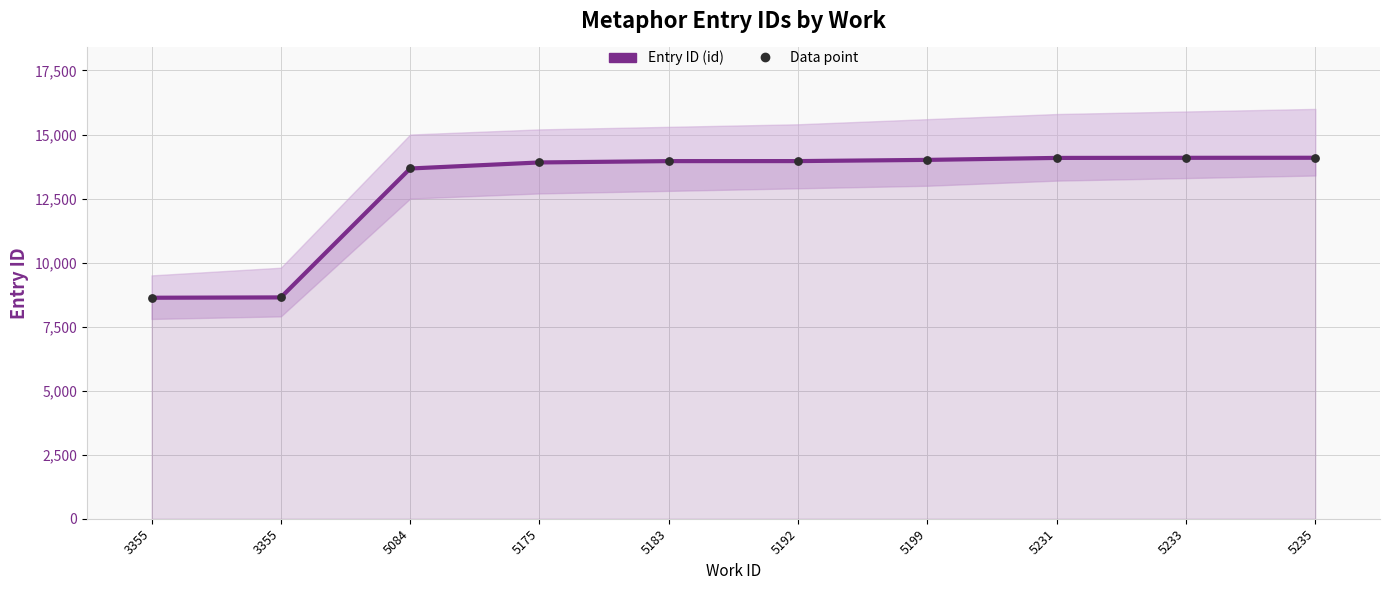

At which category is the sum across all series the highest?

5235